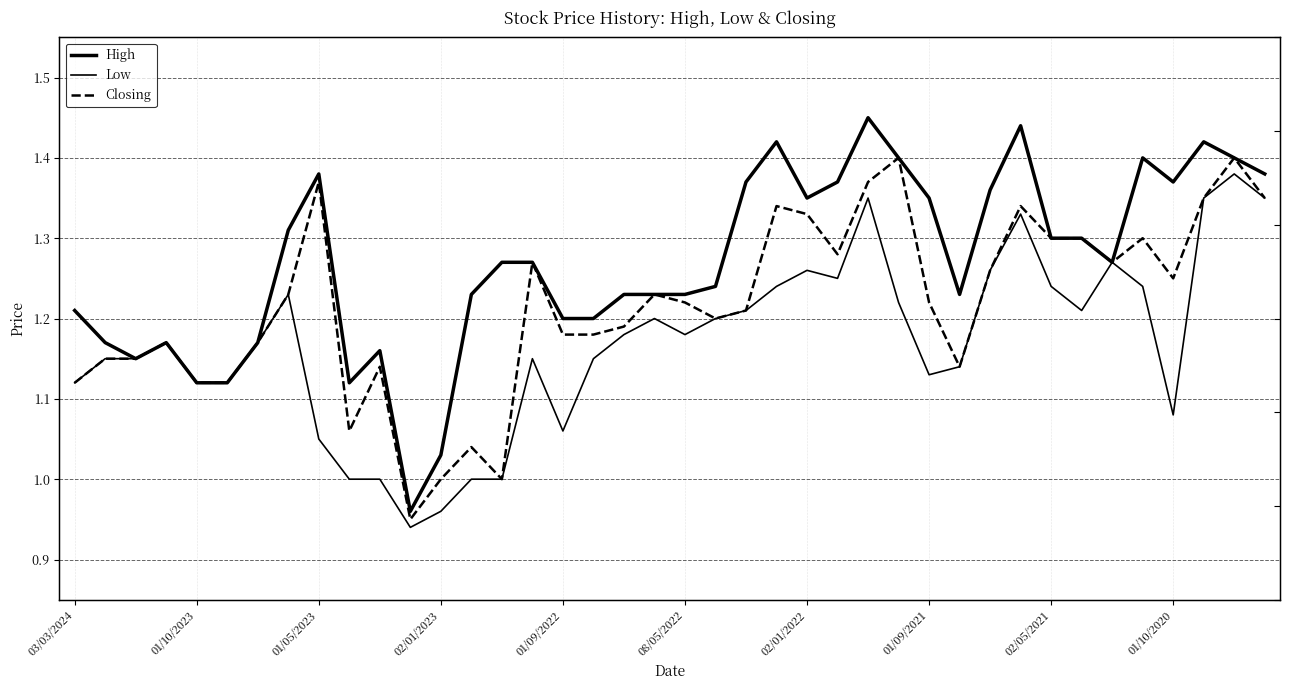

What is the label of the 19th point from the right?

21